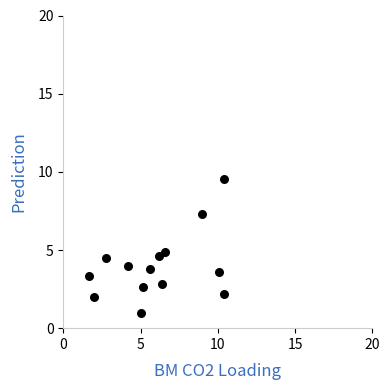

What is the range of Y values (max minus min)?

8.5